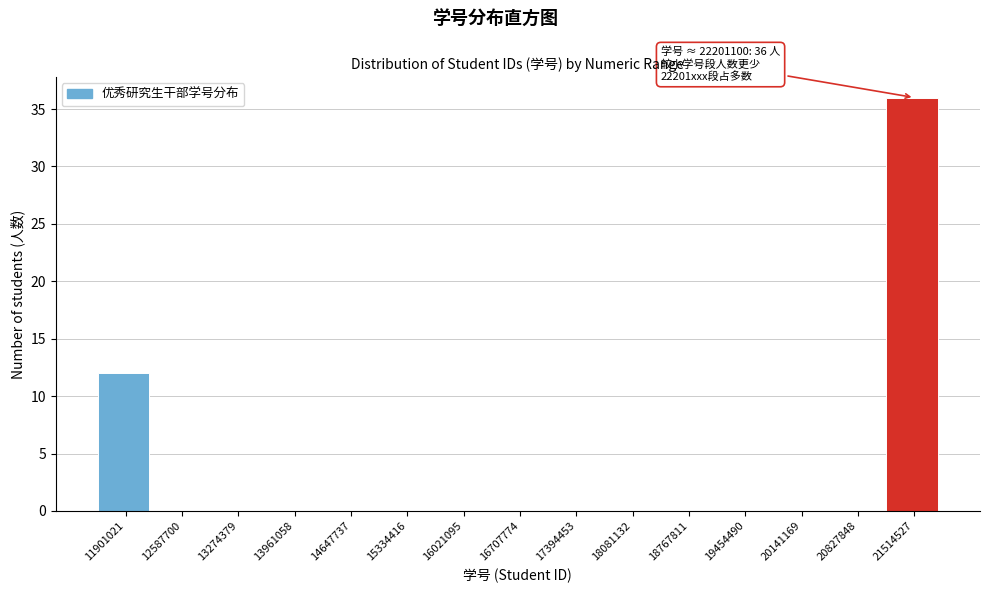

Reading right to left, transcribe all the data shown in this chart.

21514527=36	20827848=0	20141169=0	19454490=0	18767811=0	18081132=0	17394453=0	16707774=0	16021095=0	15334416=0	14647737=0	13961058=0	13274379=0	12587700=0	11901021=12